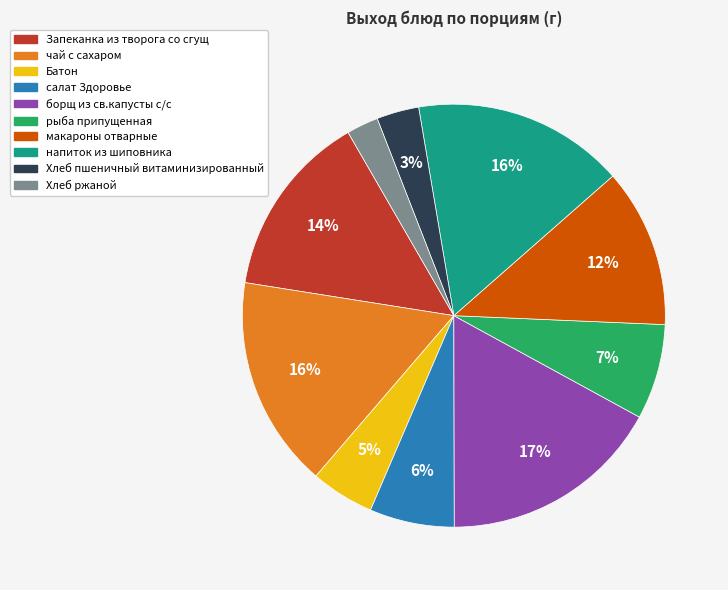

To the nearest percent, what is the difference between the largest and smallest slice percentages?

15%